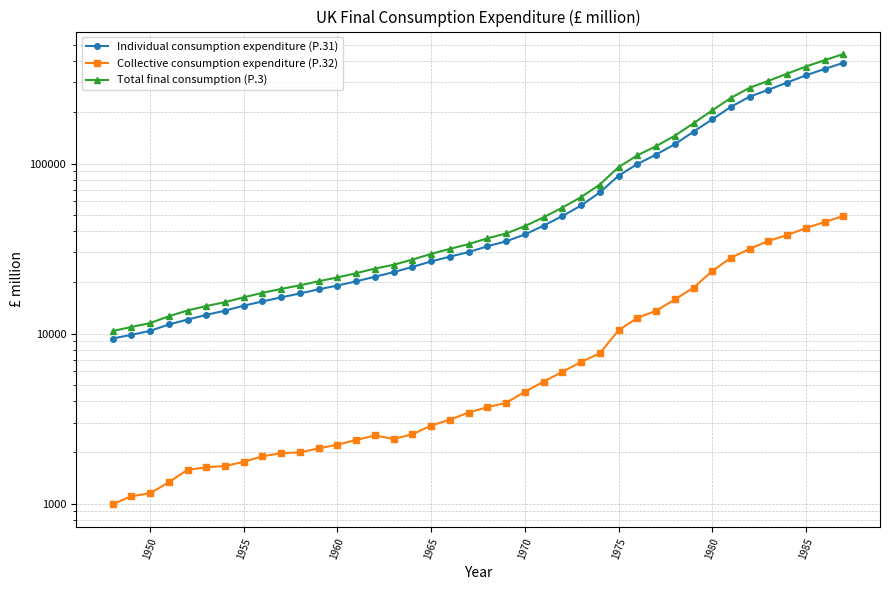

At 1970, list the series in order from largest to smallest.

Total final consumption (P.3), Individual consumption expenditure (P.31), Collective consumption expenditure (P.32)